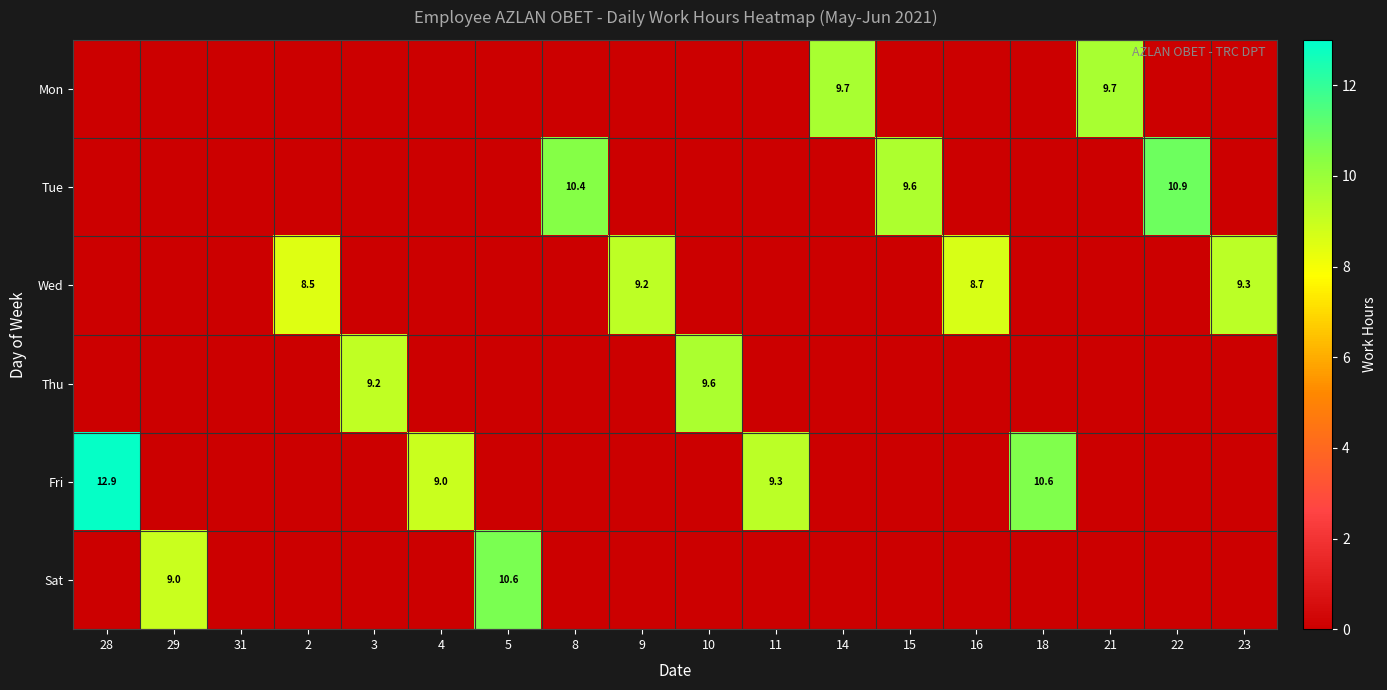

The value of Fri at 11 is 9.3. True or false?

True